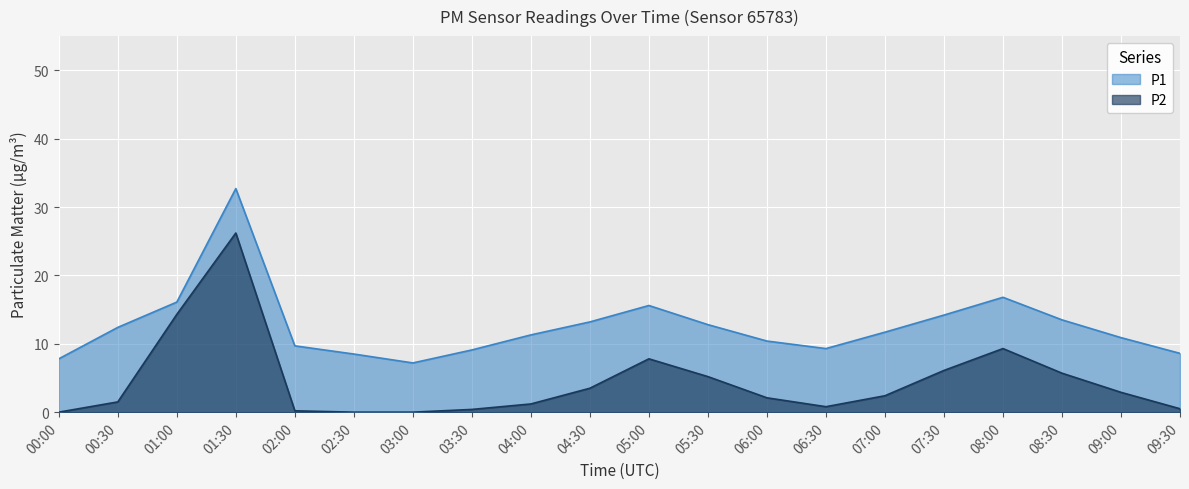

At which category is the sum across all series the highest?

01:30